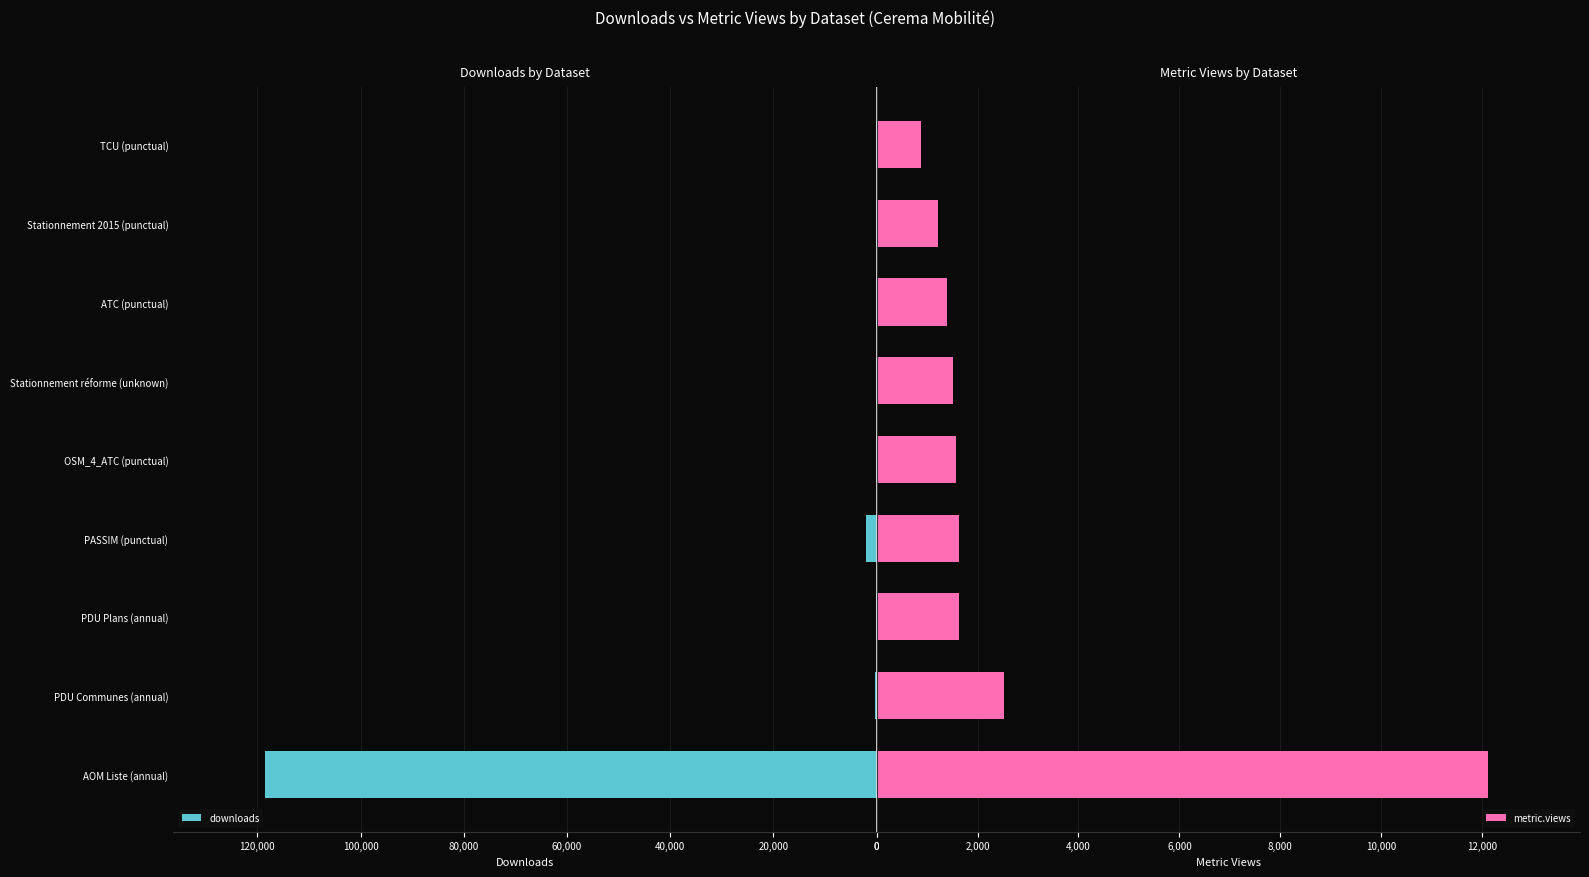

What is the average value of the downloads series?

13551